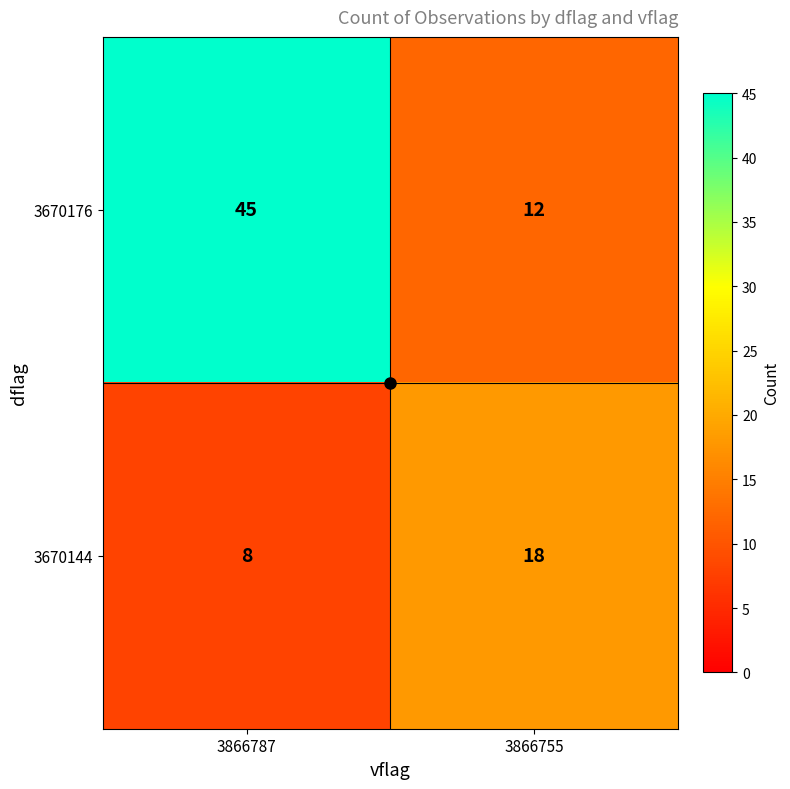

At which label does 3670144 reach its minimum?

3866787